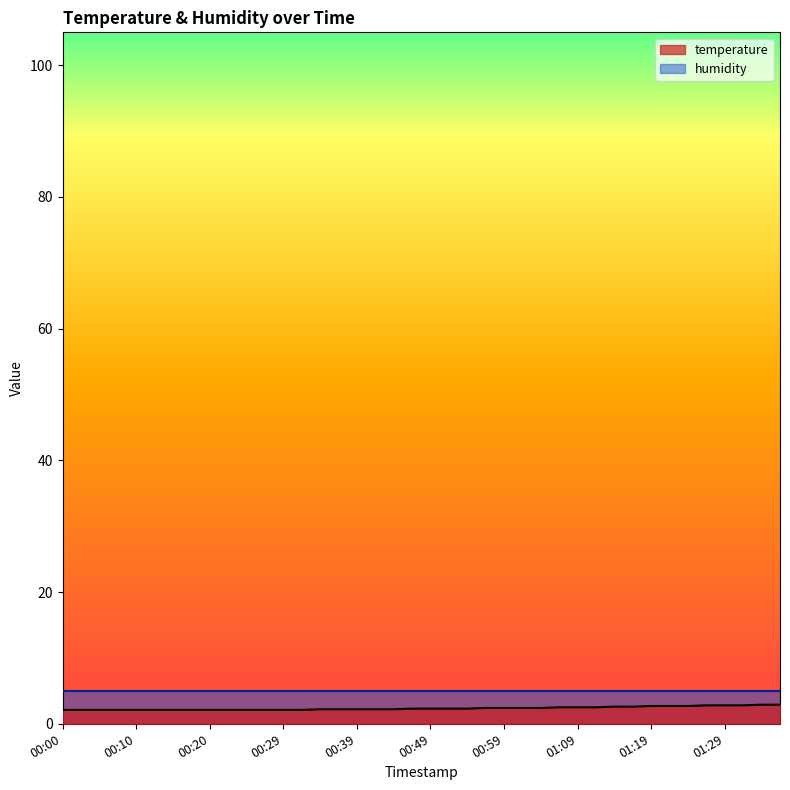

True or false: the data shows 2.5 at 01:12.

True